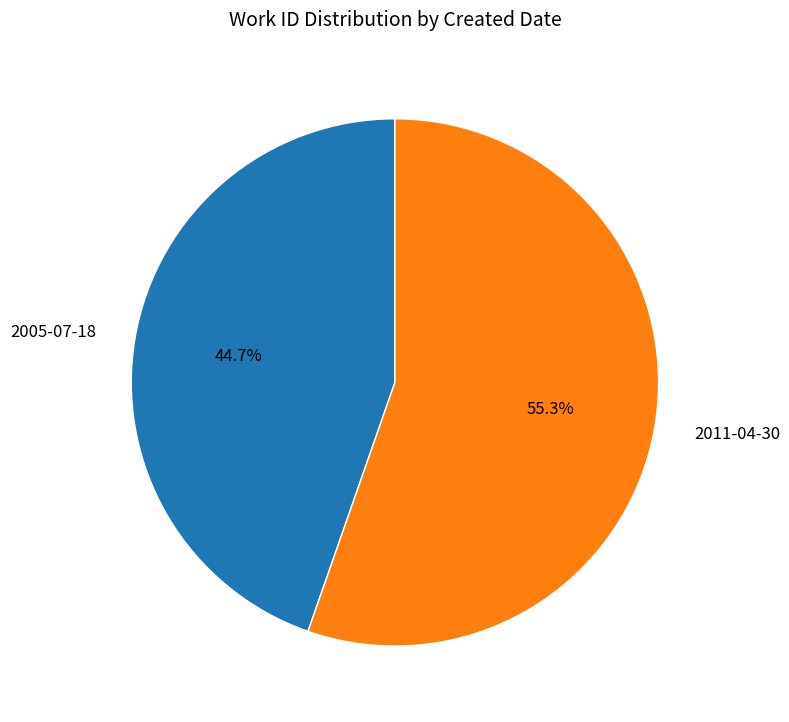

How many segments does this pie chart have?

2